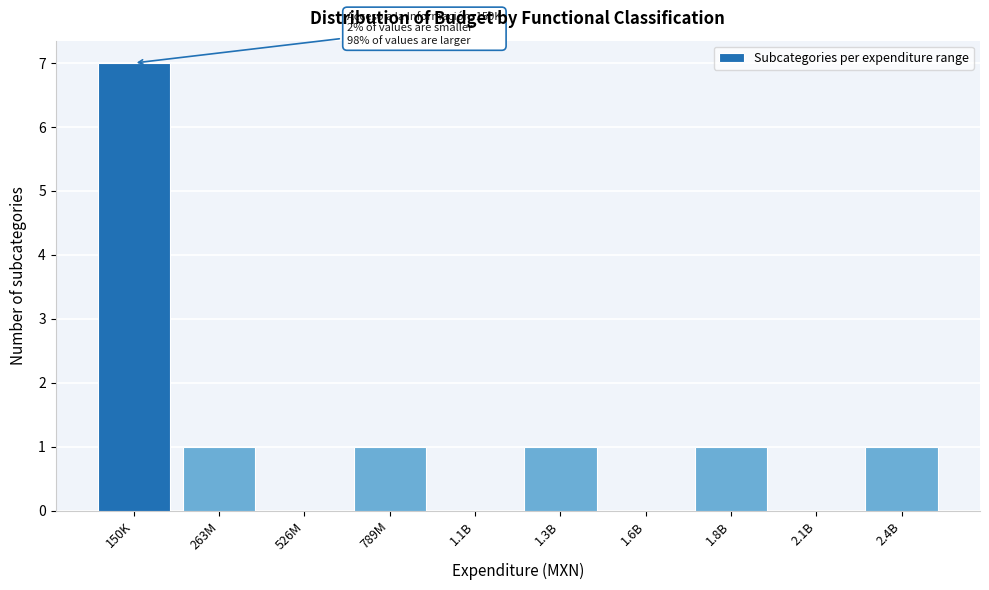

What is the maximum value shown in the chart?

7